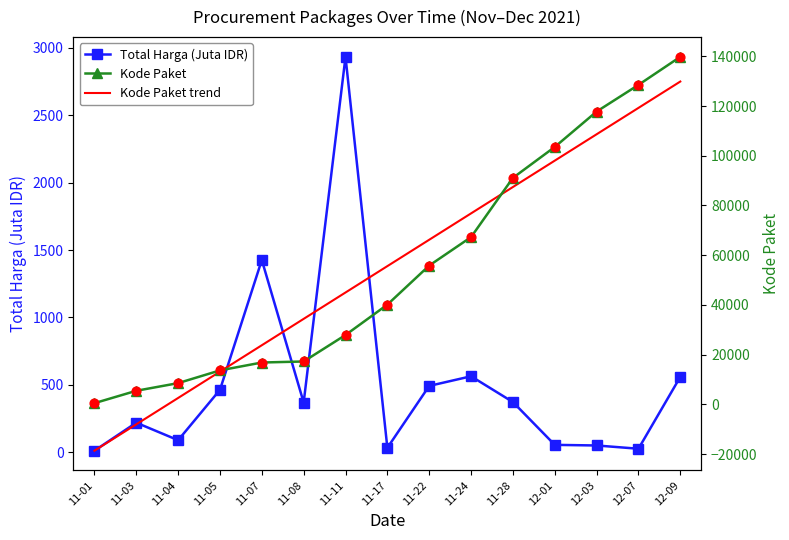

At how many categories does at least one series exceed 8382?

13